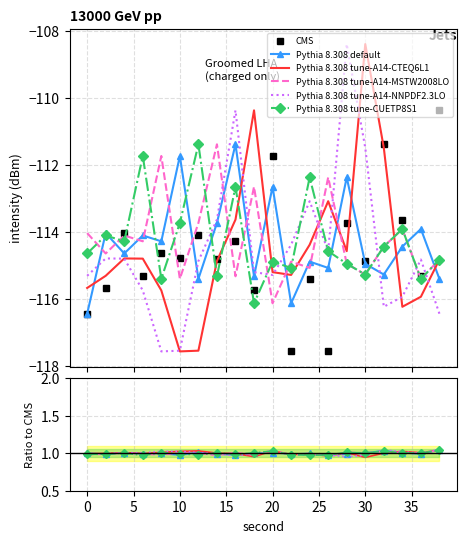

What is the average value of the CMS series?

-114.6